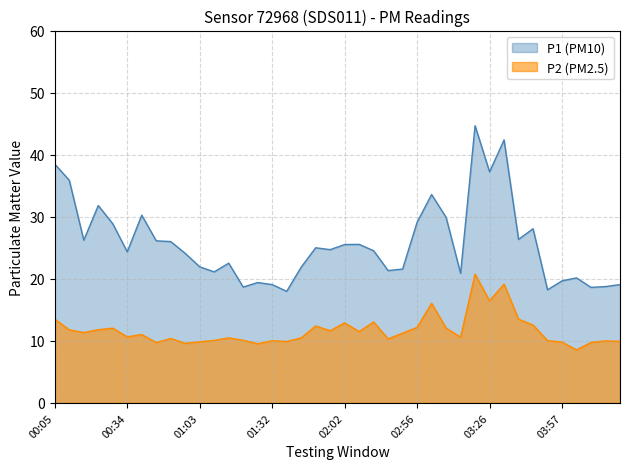

Which series changed the most between 01:50 and 02:50?

P1